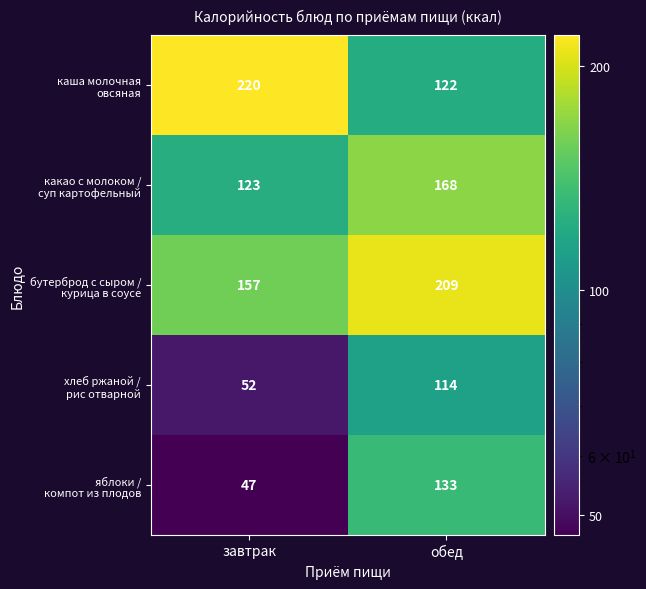

At which category does the chart reach its peak across all series?

завтрак